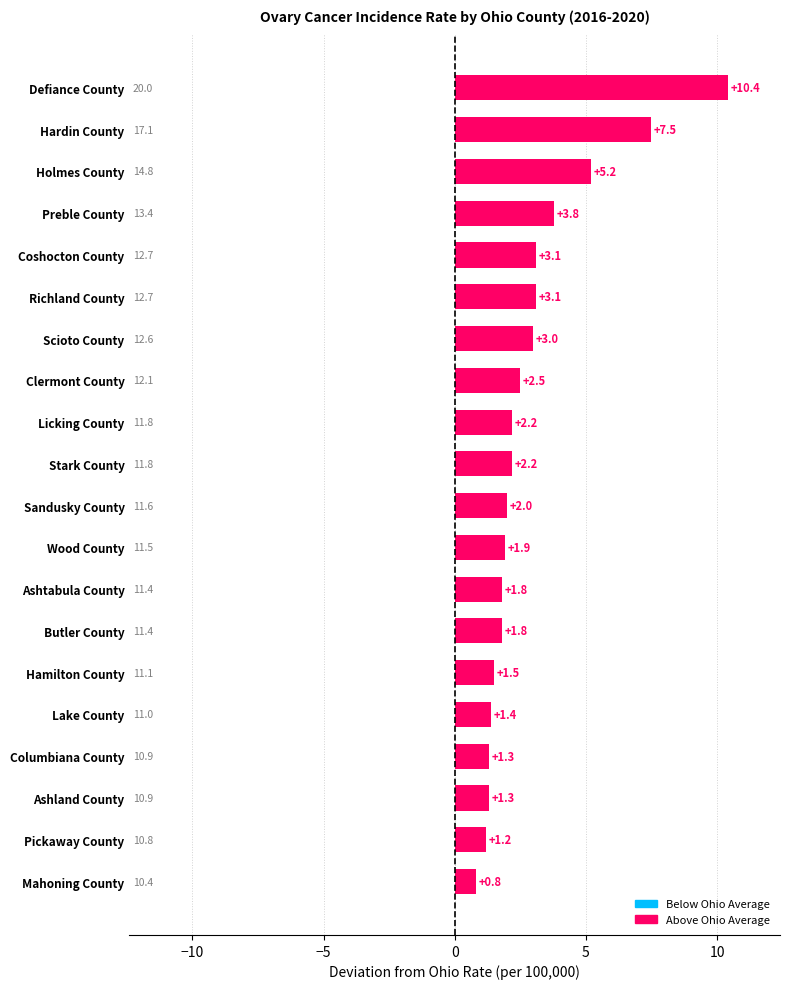

Reading top to bottom, list all the values displayed in this chart.

10.4	7.5	5.2	3.8	3.1	3.1	3.0	2.5	2.2	2.2	2.0	1.9	1.8	1.8	1.5	1.4	1.3	1.3	1.2	0.8